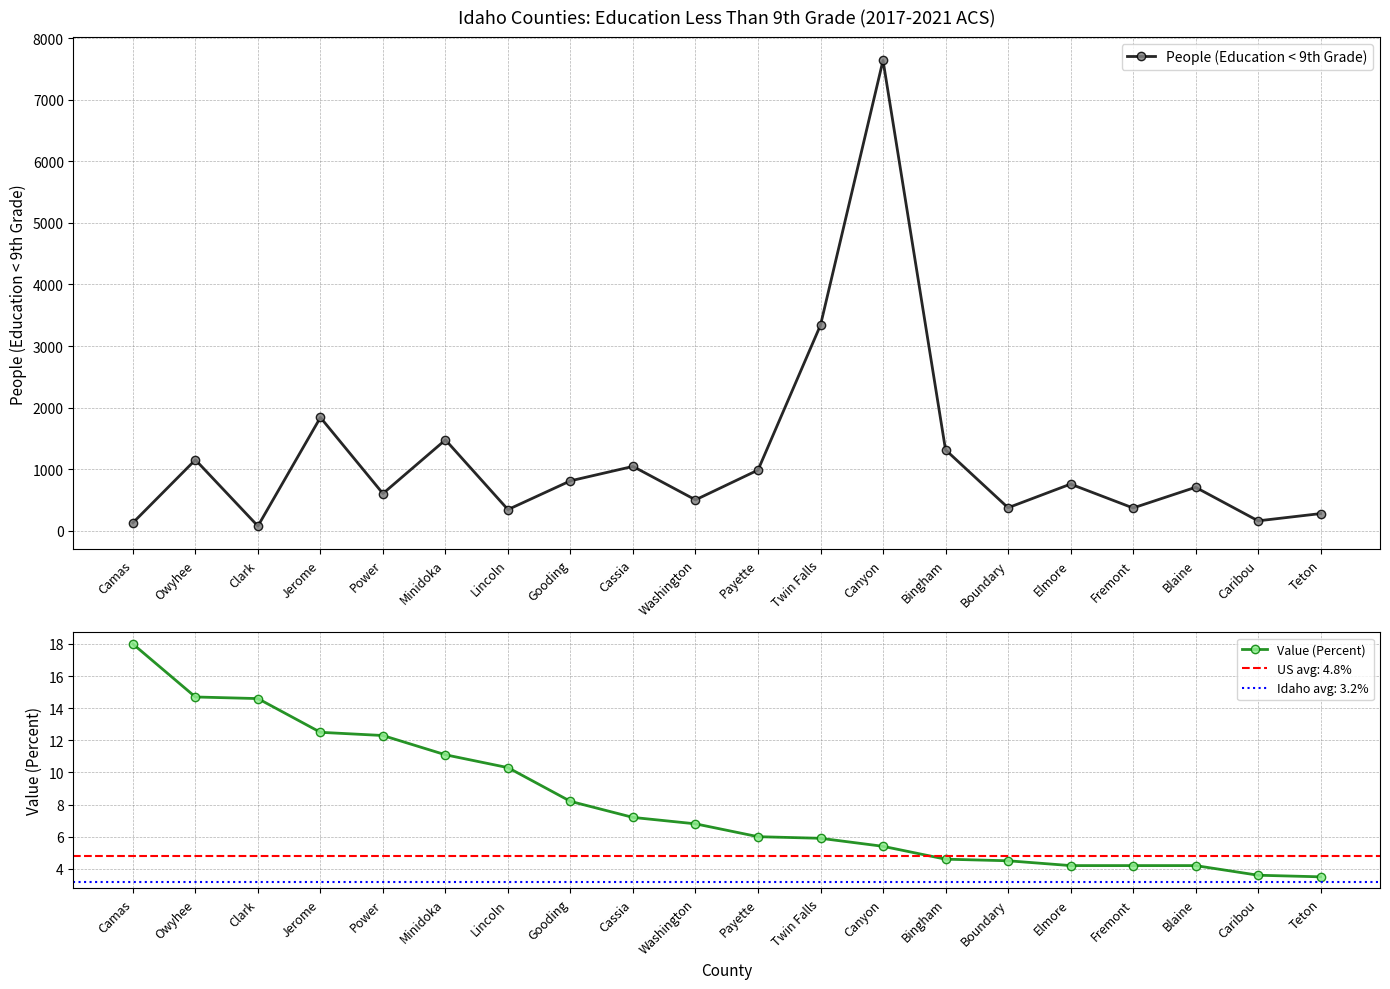

Rank the series by their maximum value, from lowest to highest.

Value (Percent), People (Education < 9th Grade)